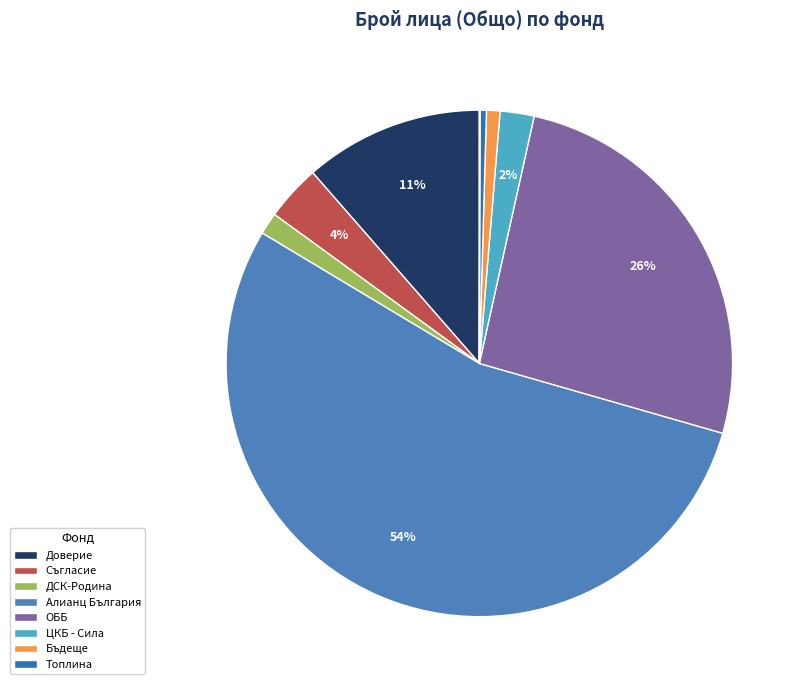

To the nearest percent, what is the difference between the largest and smallest slice percentages?

54%